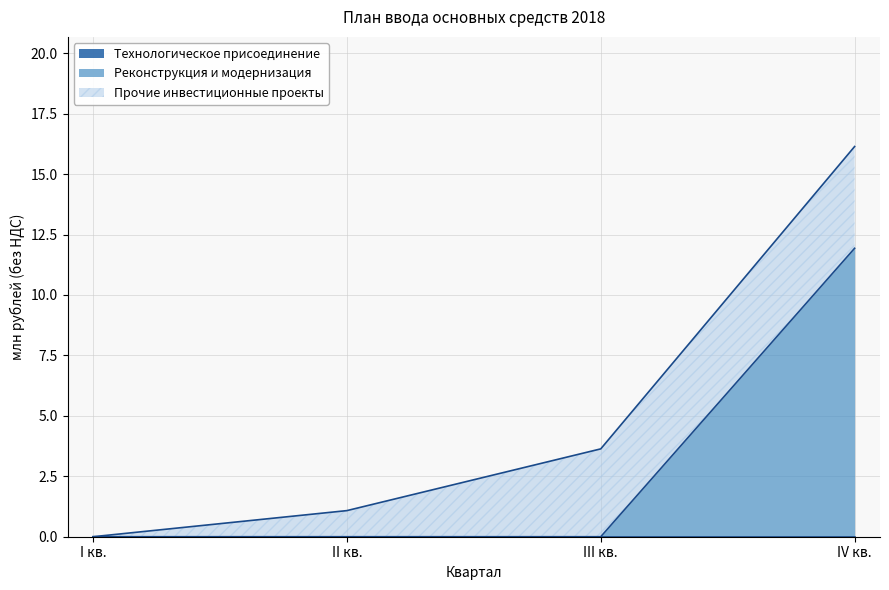

Where is Реконструкция и модернизация nearest to the value 5?

I кв.